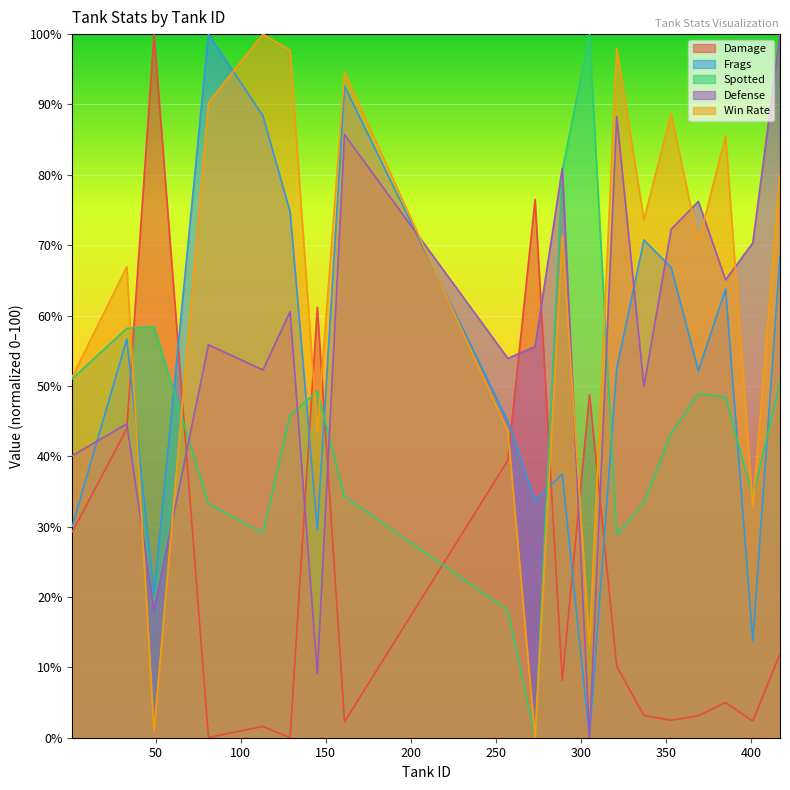

After their last crossing, which series has the higher values: win or spo?

win